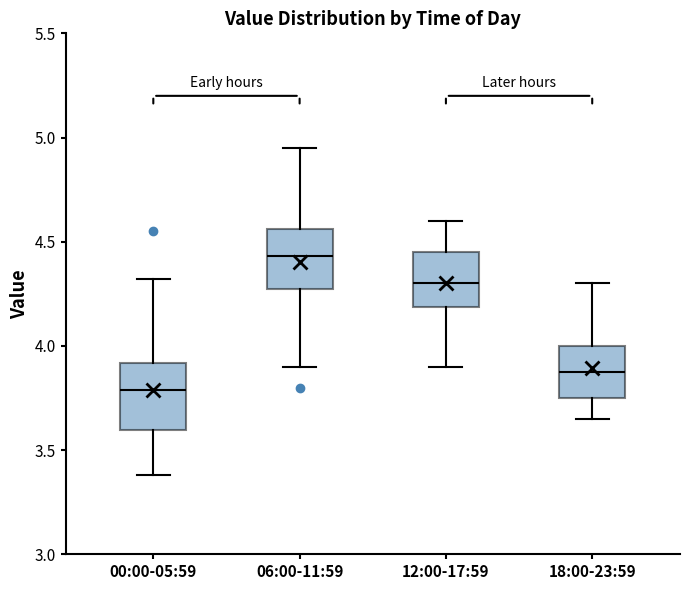

Where does the upper whisker of the box for 18:00-23:59 end on the y-axis? The values are not printed on the chart, so give them approximately, as read against the axis.

4.30